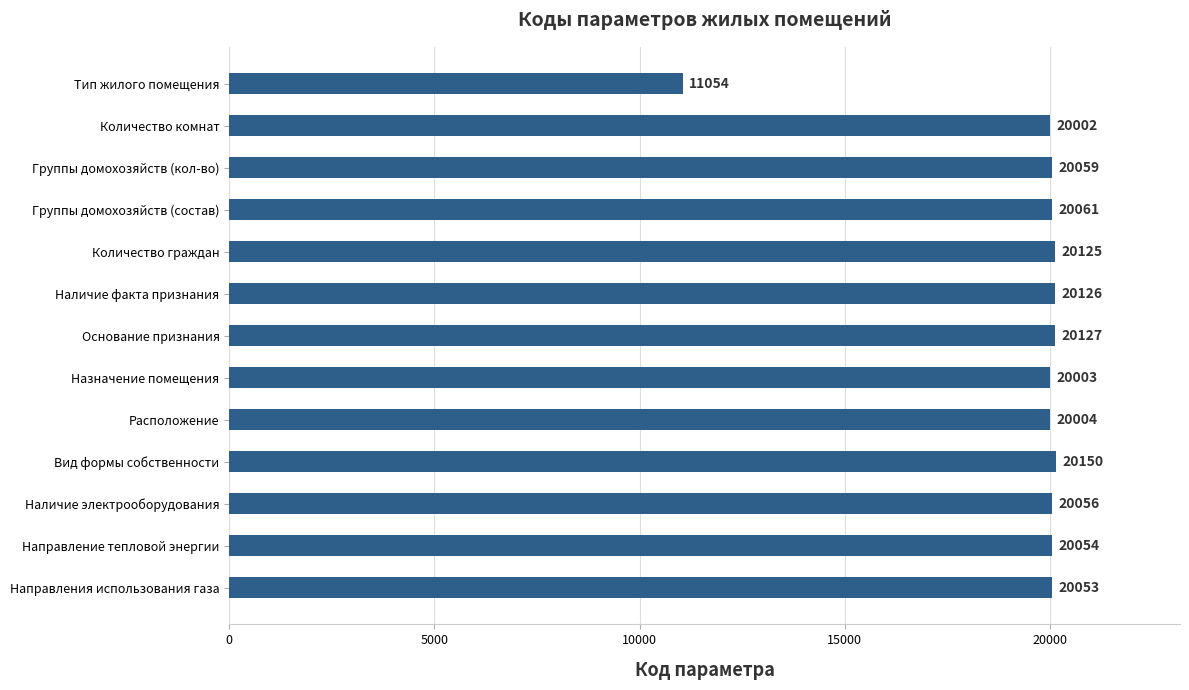

What position from the top is Количество граждан?

5